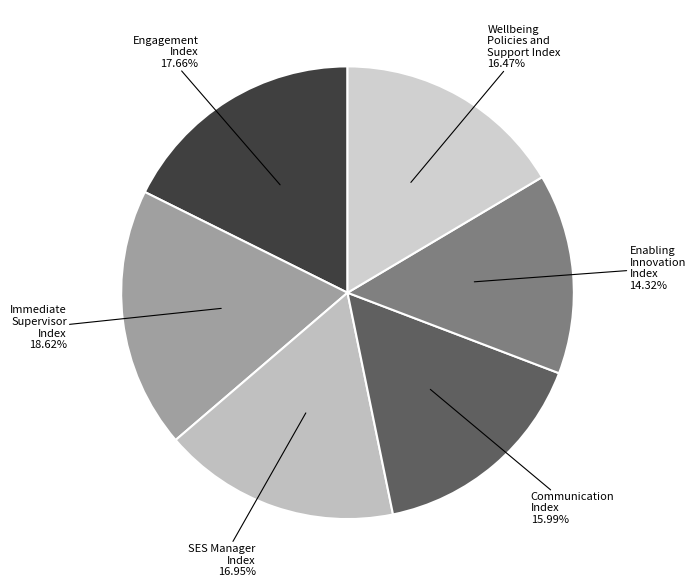

Rank the categories by value from highest to lowest.

Immediate Supervisor Index, Engagement Index, SES Manager Index, Wellbeing Policies and Support Index, Communication Index, Enabling Innovation Index